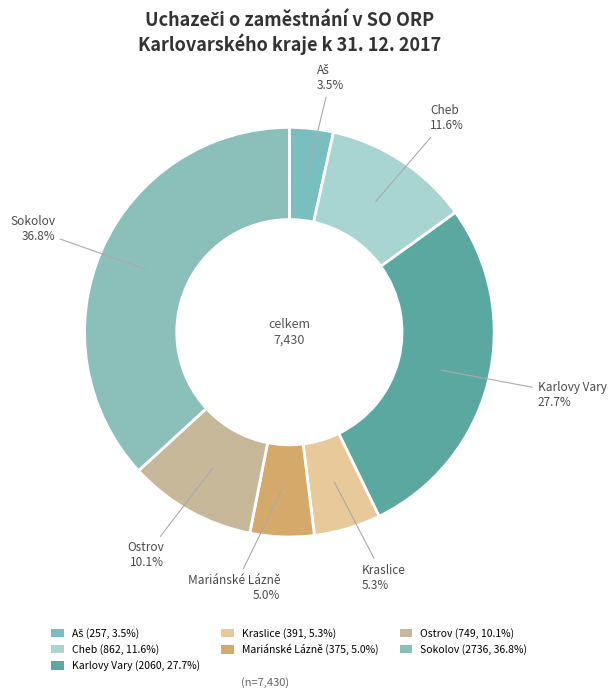

To the nearest percent, what portion does Karlovy Vary represent?

28%